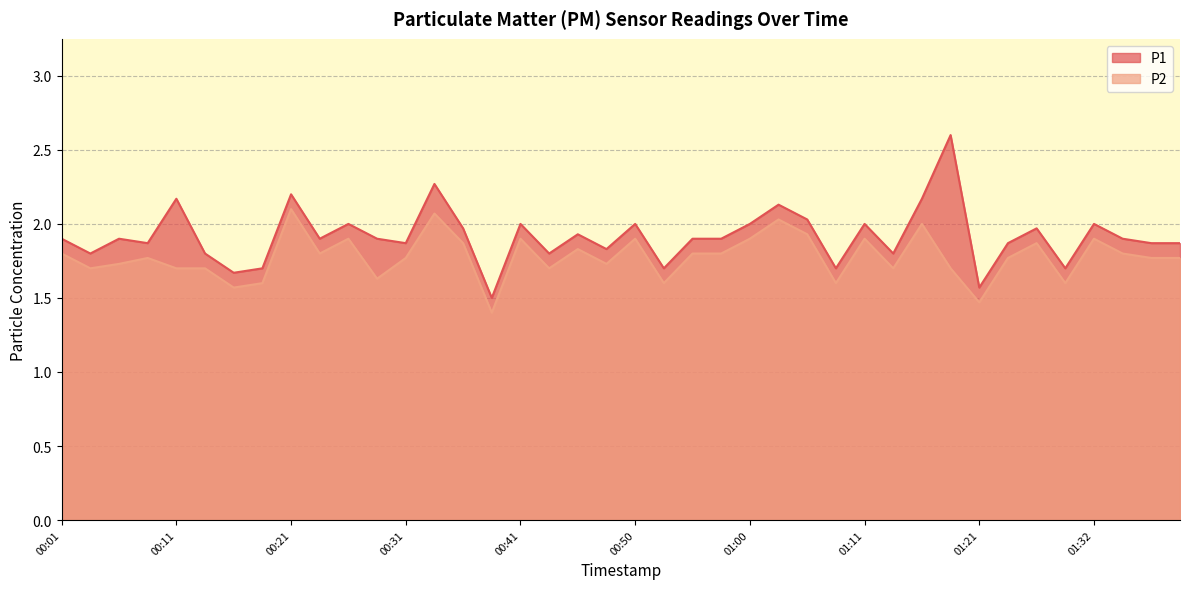

What is the minimum value for P1?

1.5